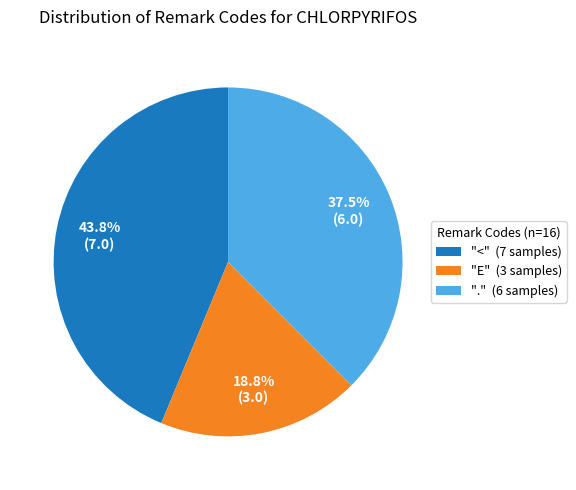

Rank the categories by value from highest to lowest.

"<" (7 samples), "." (6 samples), "E" (3 samples)